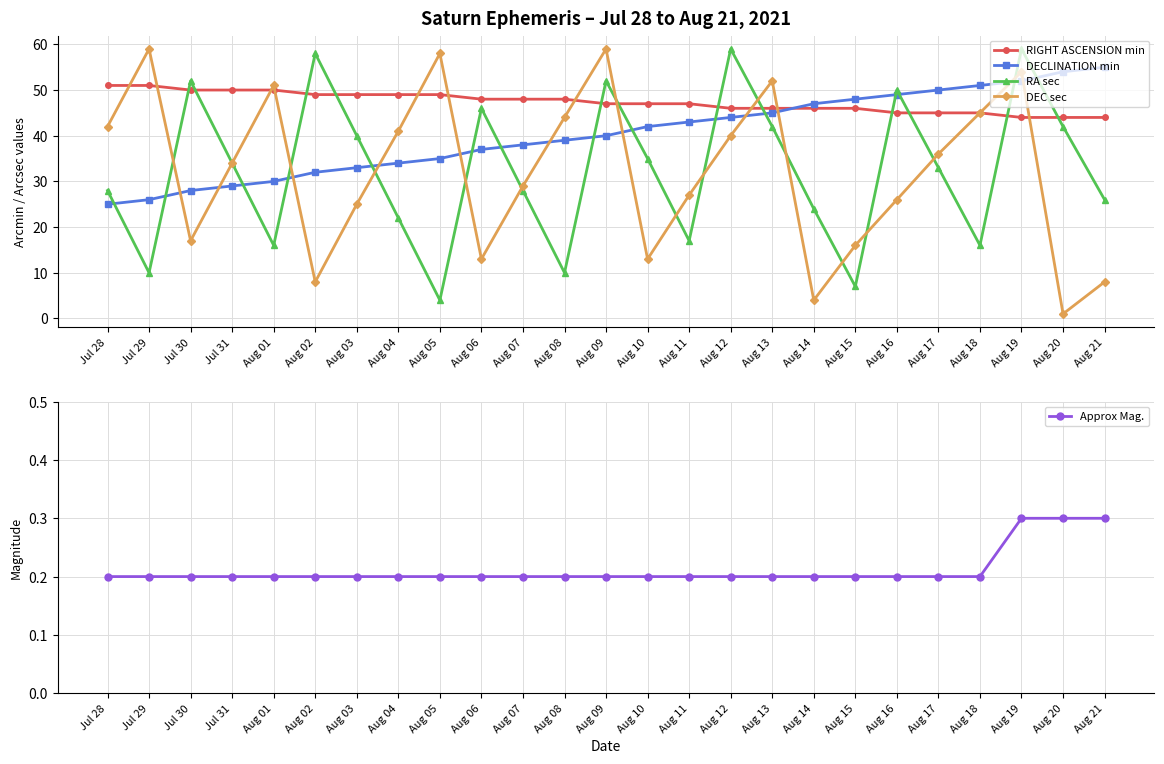

At Aug 16, list the series in order from smallest to largest.

Approx Mag., DEC sec, RIGHT ASCENSION min, DECLINATION min, RA sec